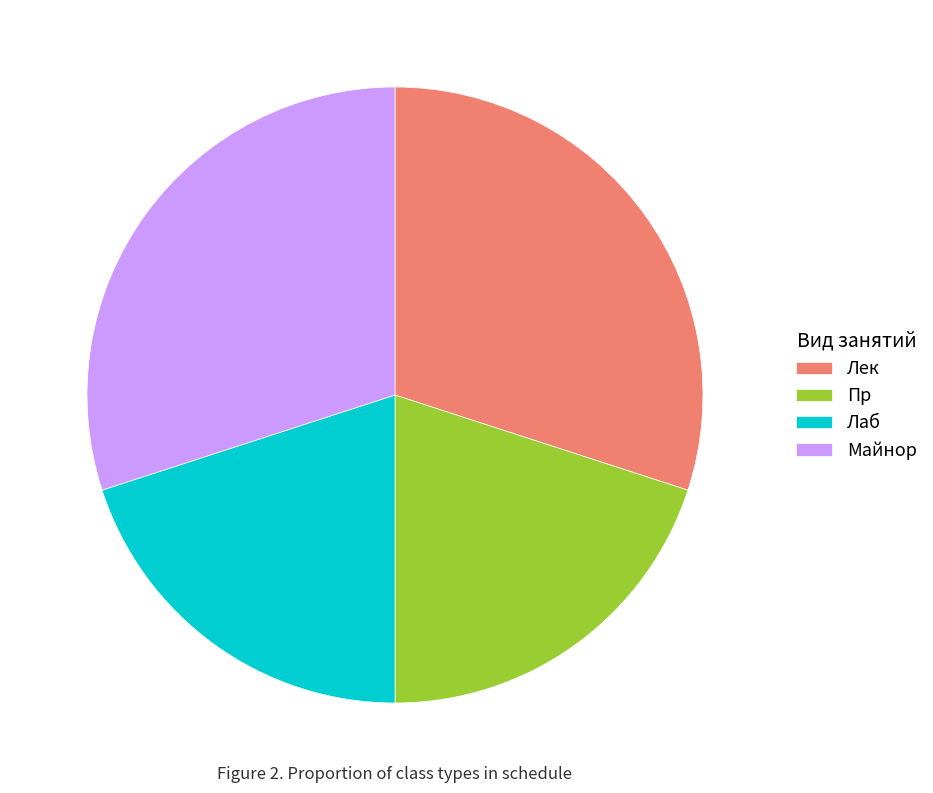

Is the sum of Лек and Майнор greater than half?

Yes